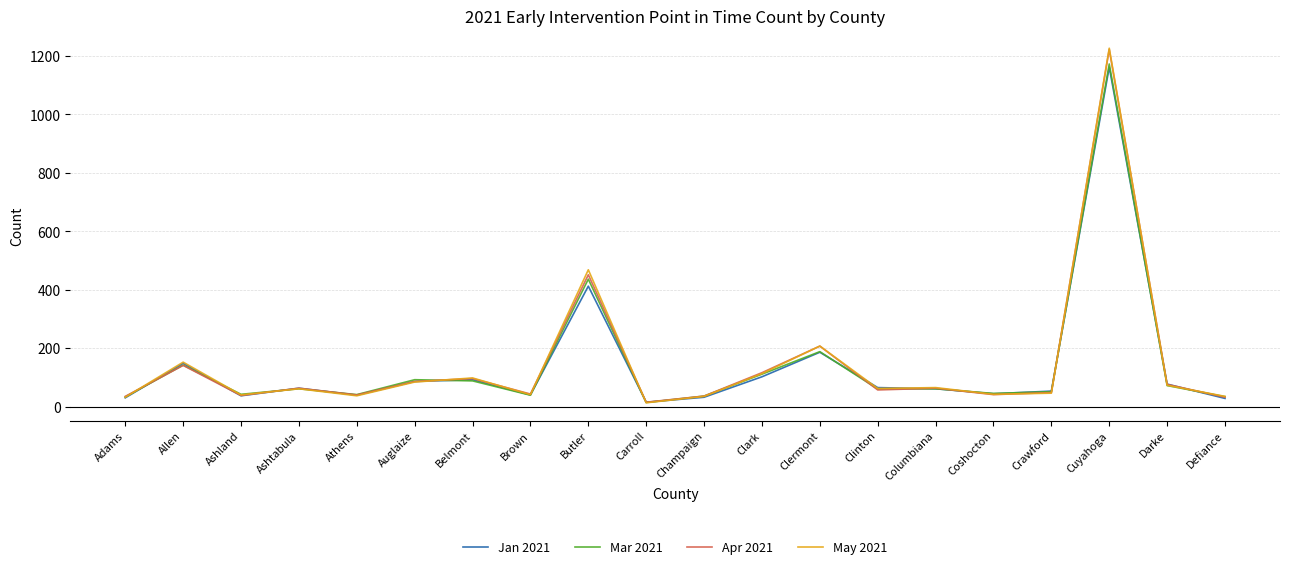

What is the difference between the second highest and second lowest values in the Apr 2021 series?

419